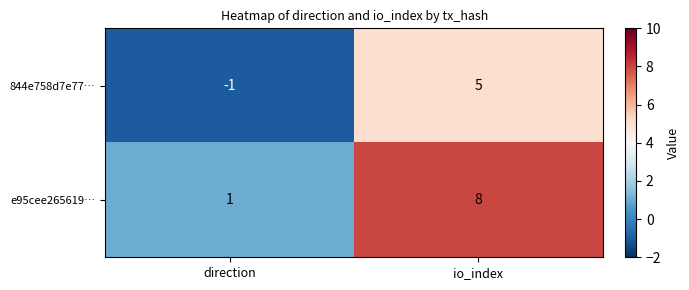

At io_index, list the series in order from largest to smallest.

e95cee265619…, 844e758d7e77…